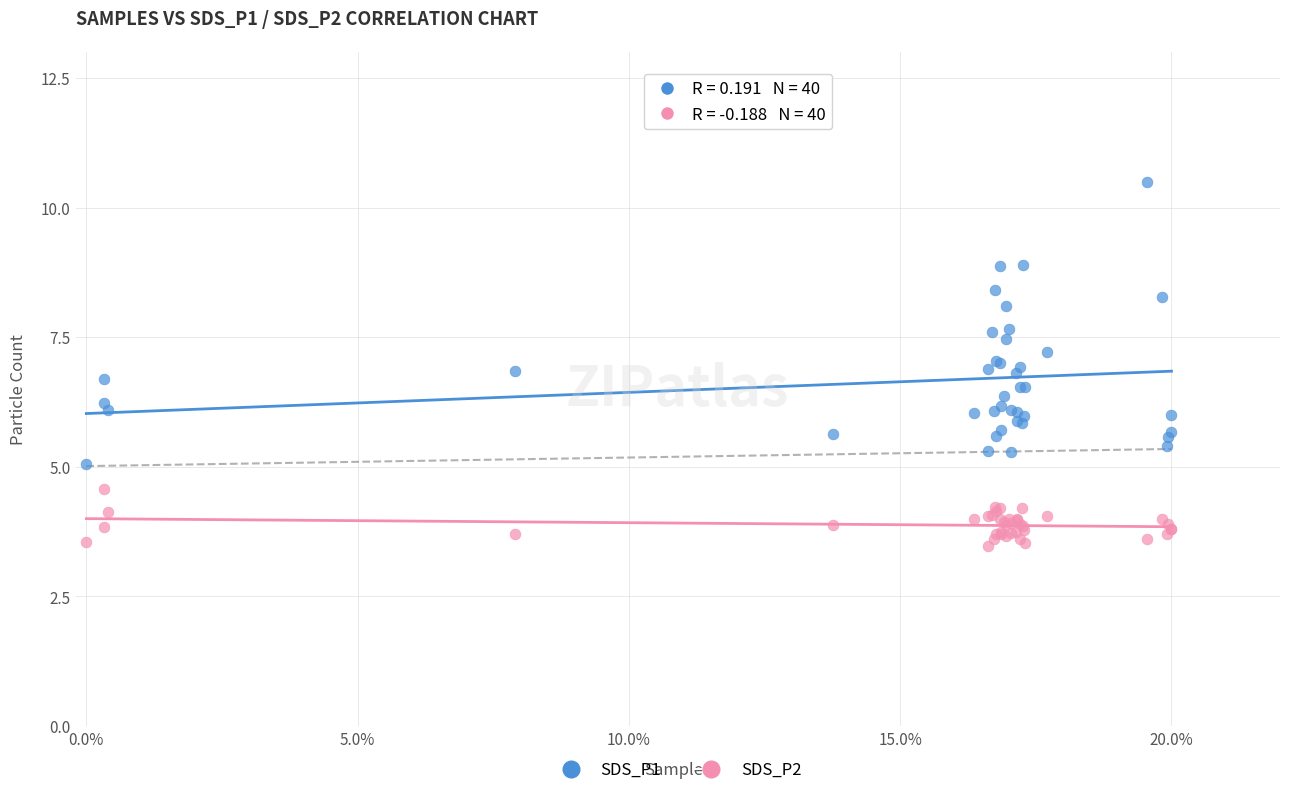

Which series contains the lowest Y value?

SDS_P2